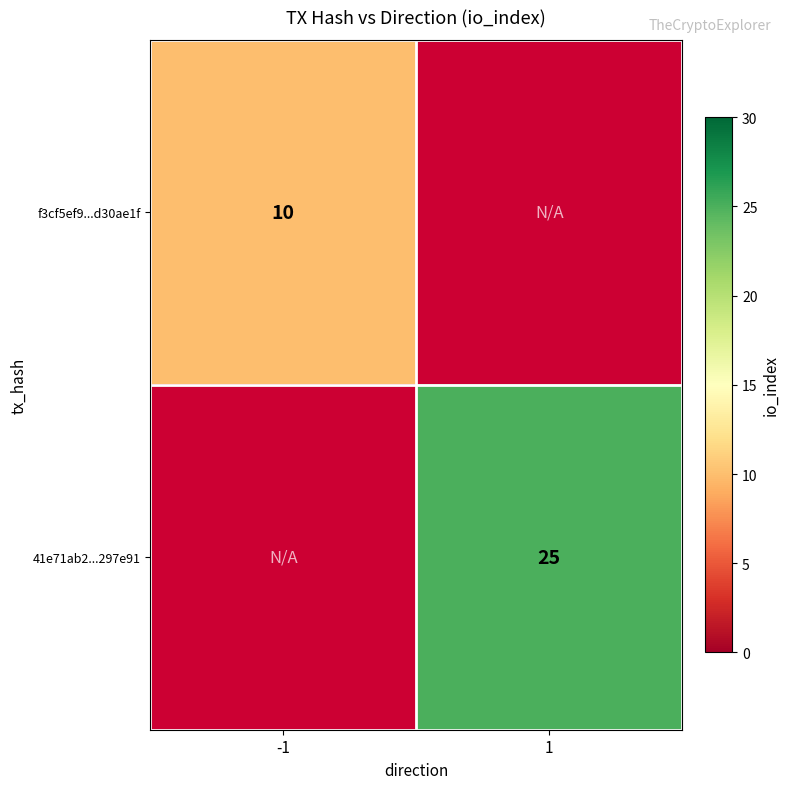

True or false: f3cf5ef9...d30ae1f has a value of 10 at -1.

True